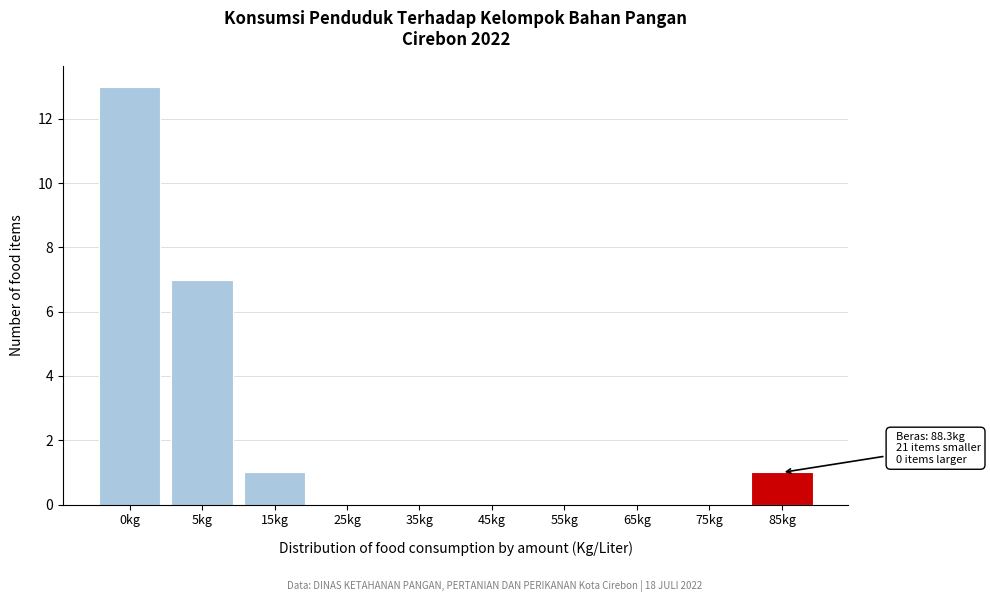

Reading left to right, what are all the values shown in this chart?

0kg=13	5kg=7	15kg=1	25kg=0	35kg=0	45kg=0	55kg=0	65kg=0	75kg=0	85kg=1